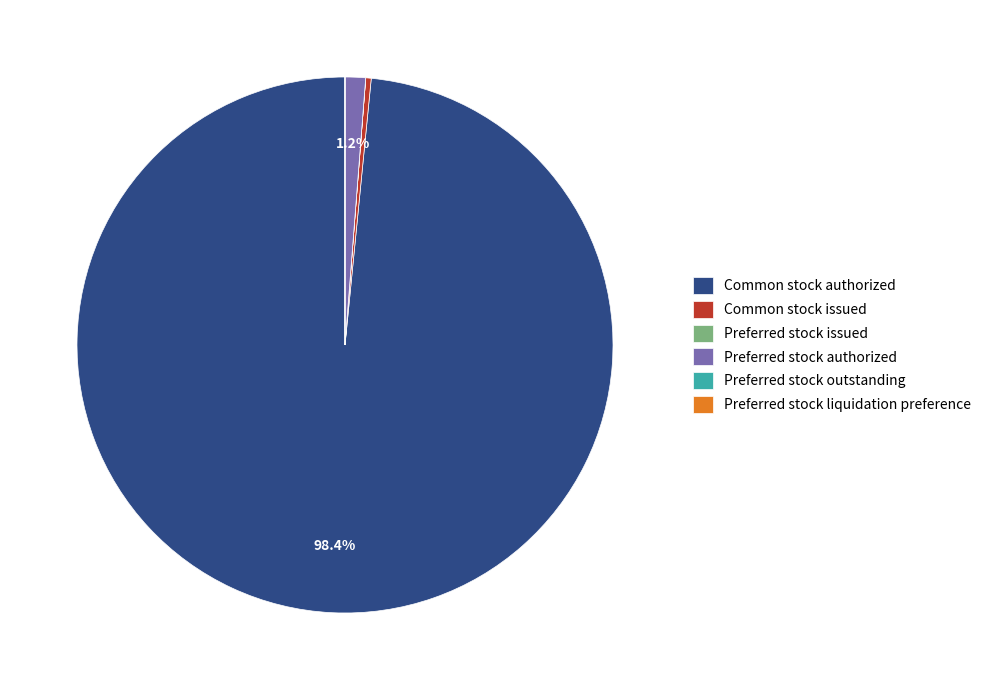

Does any single category account for the majority?

Yes